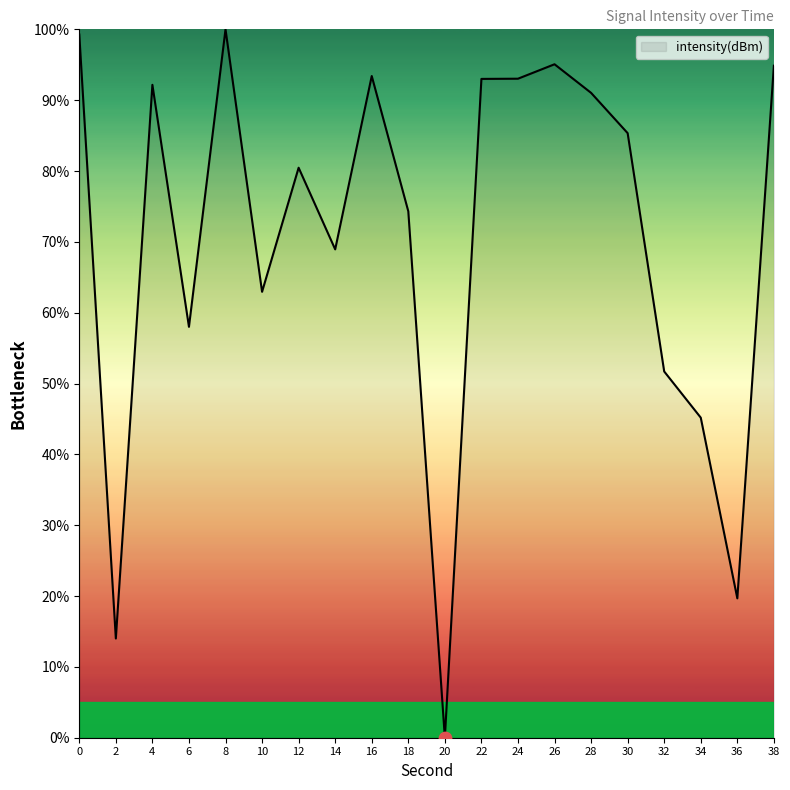

Between 6 and 14, which is larger?

14